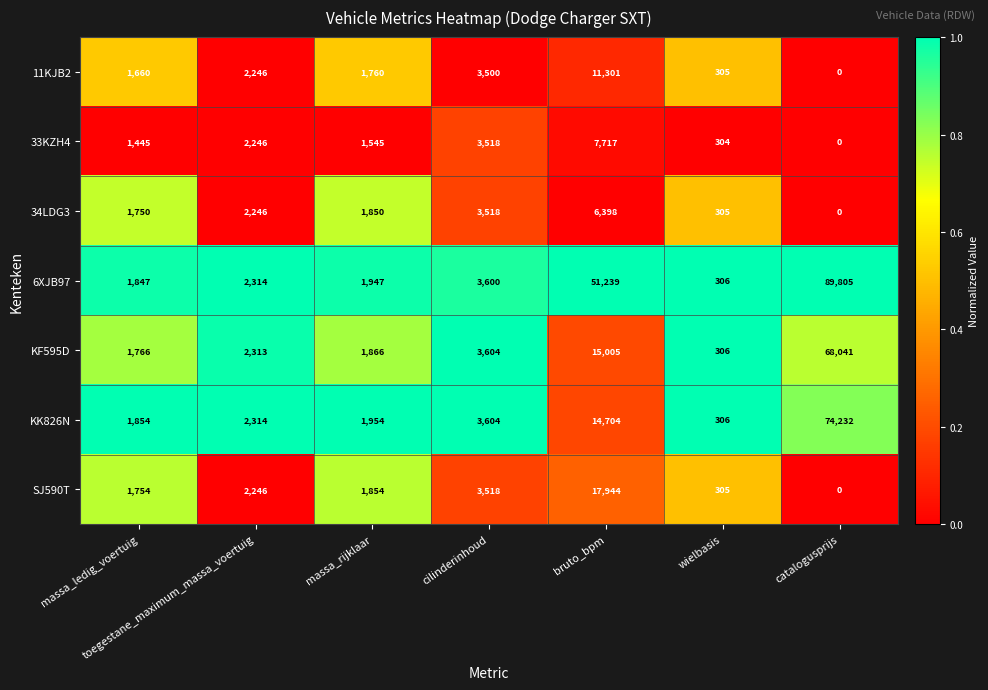

What is the lowest value of the KK826N series?

306